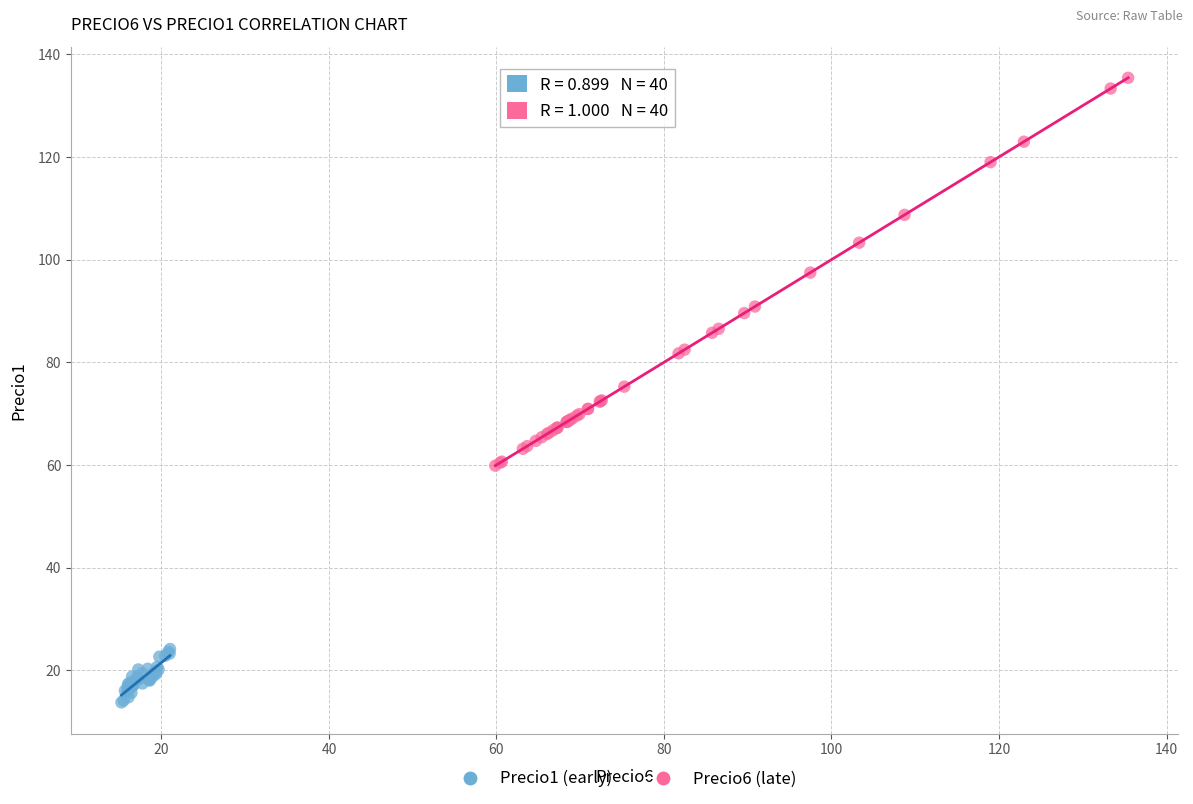

Which series reaches the minimum Y coordinate?

Precio1 (early)